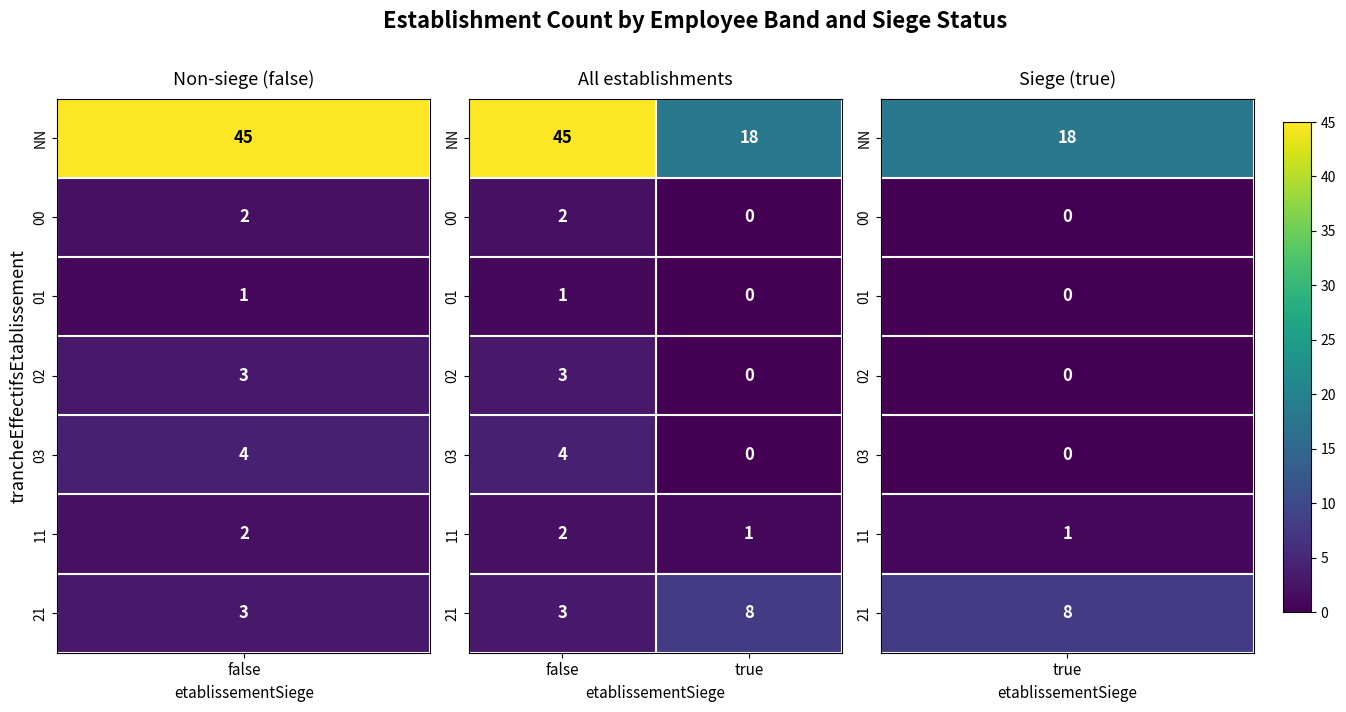

What is the greatest value displayed?

45